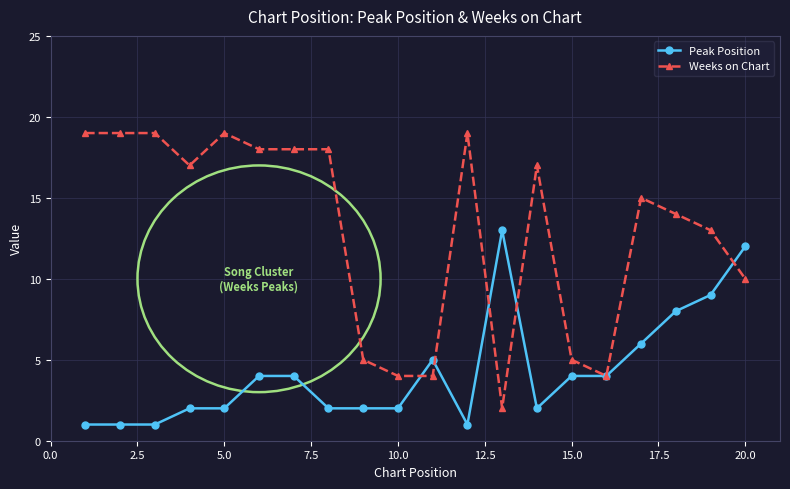

Is this an area chart (filled region under the line)?

No